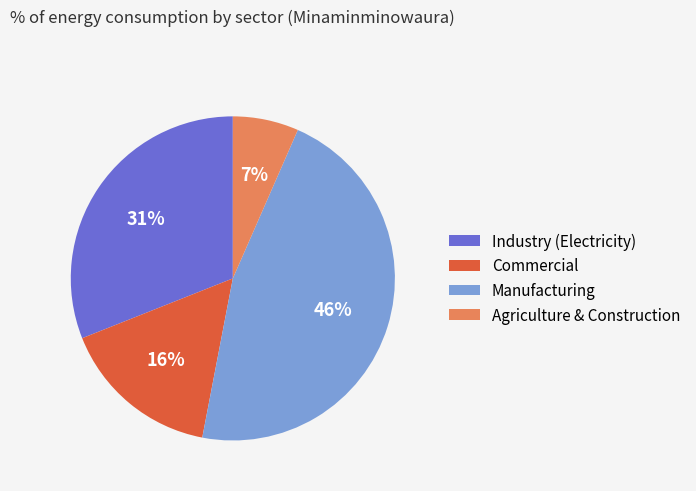

Does any single category account for the majority?

No